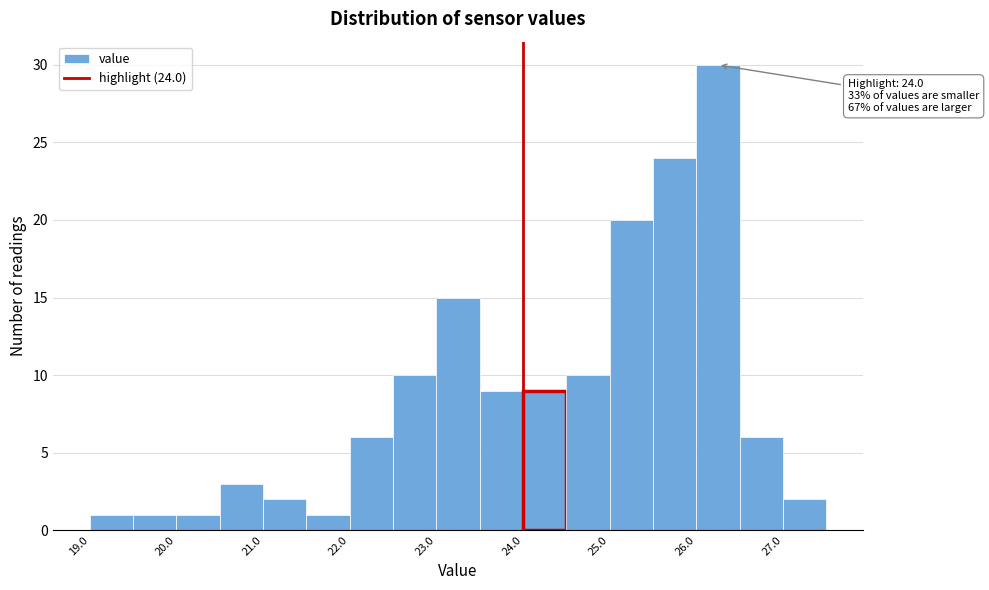

Which range on the x-axis has the tallest bar?

26.0 to 26.5